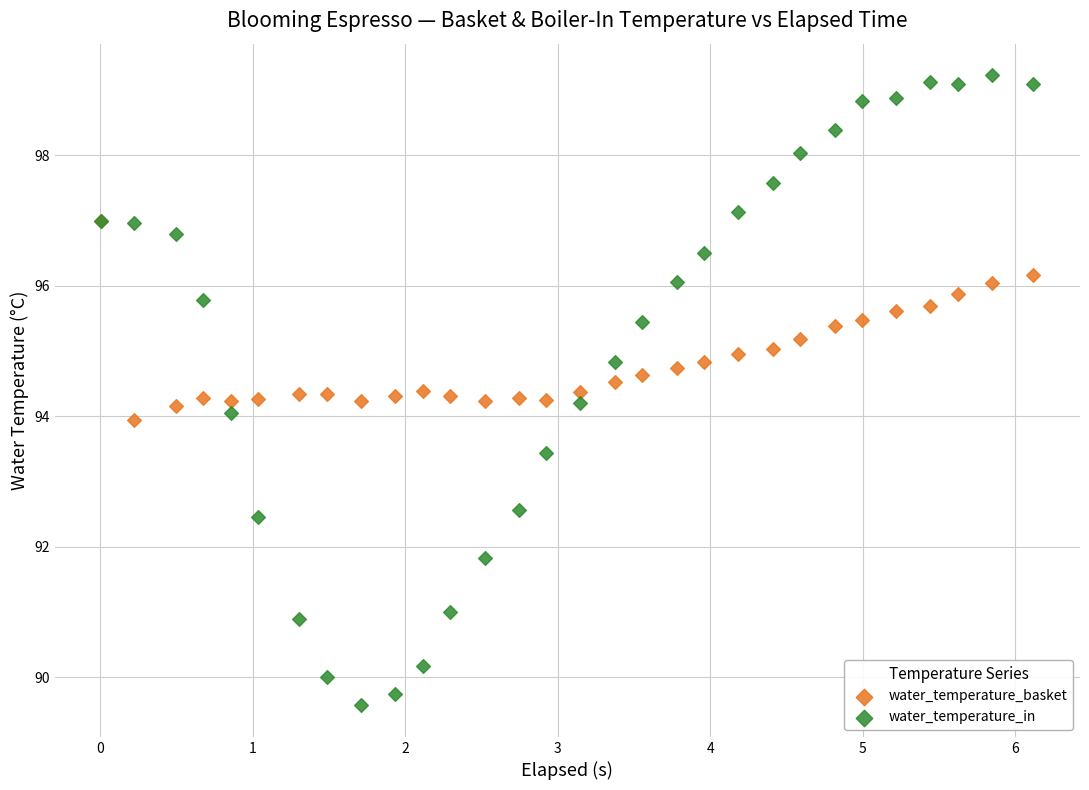

Which series has the largest Y range (max minus min)?

water_temperature_in